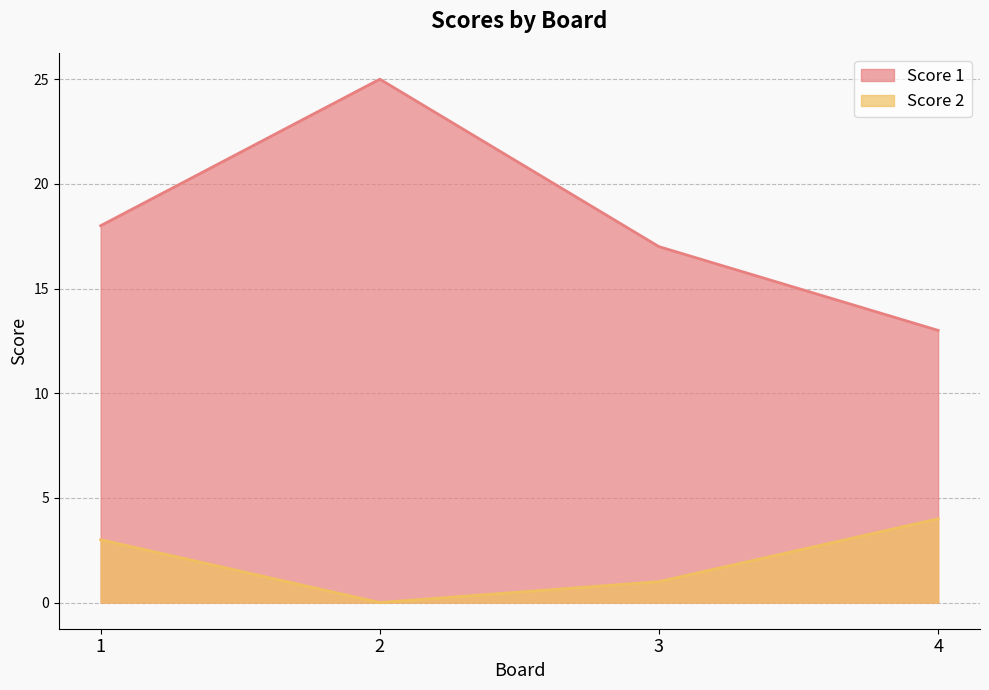

Rank the series by their maximum value, from lowest to highest.

Score 2, Score 1